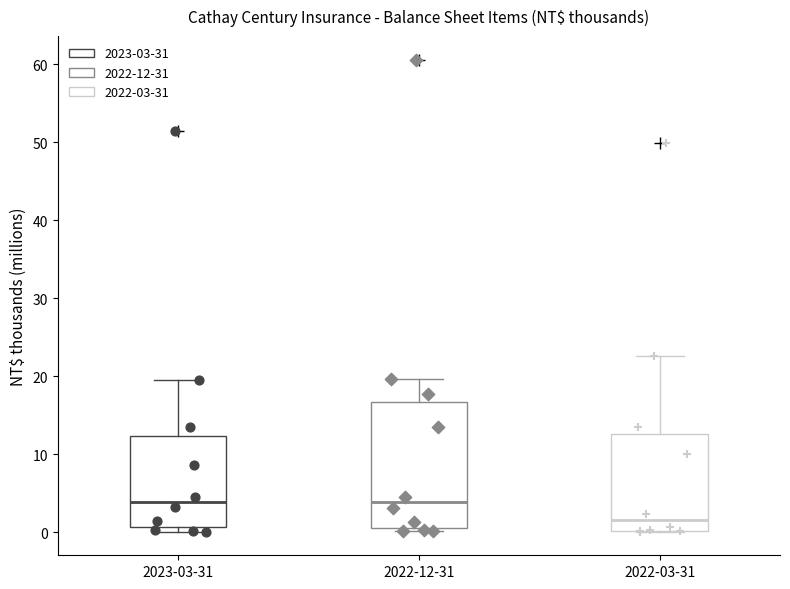

Where does the upper whisker of the box for 2022-03-31 end on the y-axis? The values are not printed on the chart, so give them approximately, as read against the axis.

23